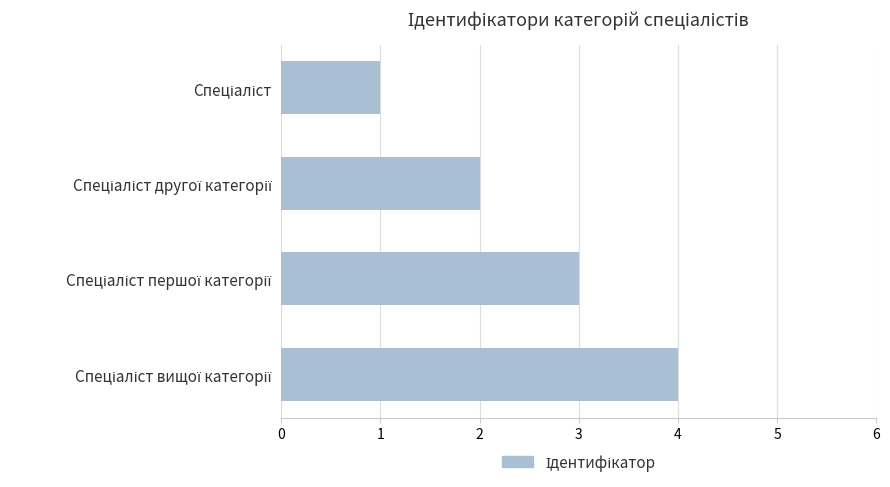

Are the bars horizontal?

Yes